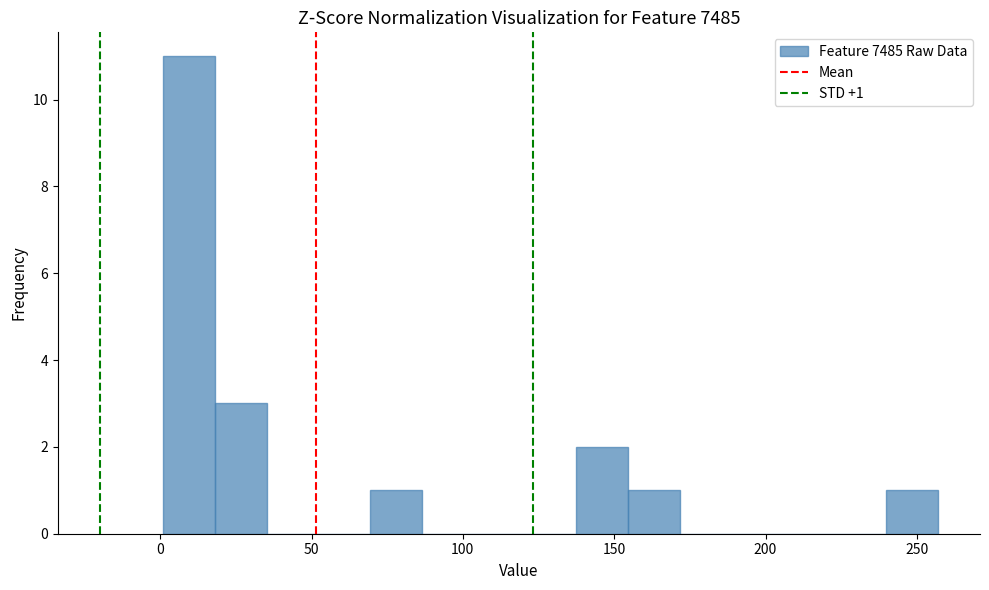

Around what value on the x-axis is the tallest bar? Give the approximate position of its centre, as read against the axis.

10